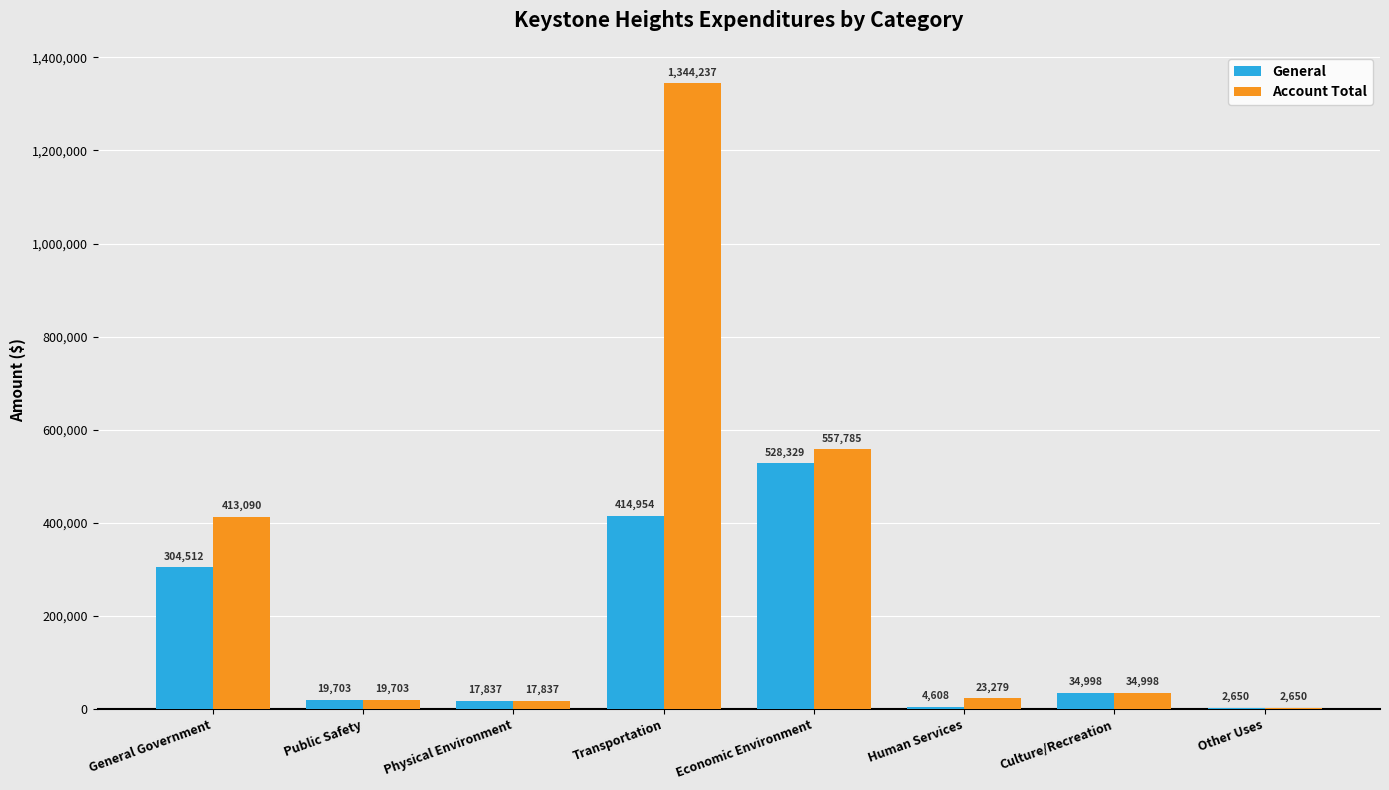

Where does the General series first go above 34998?

General Government